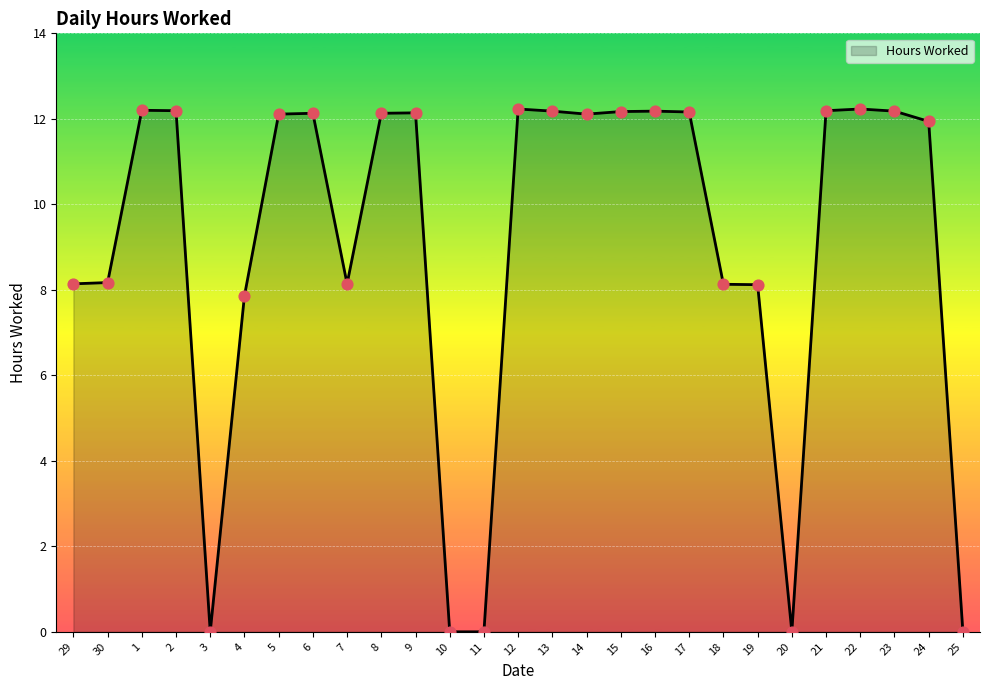

Between 18 and 5, which is larger?

5